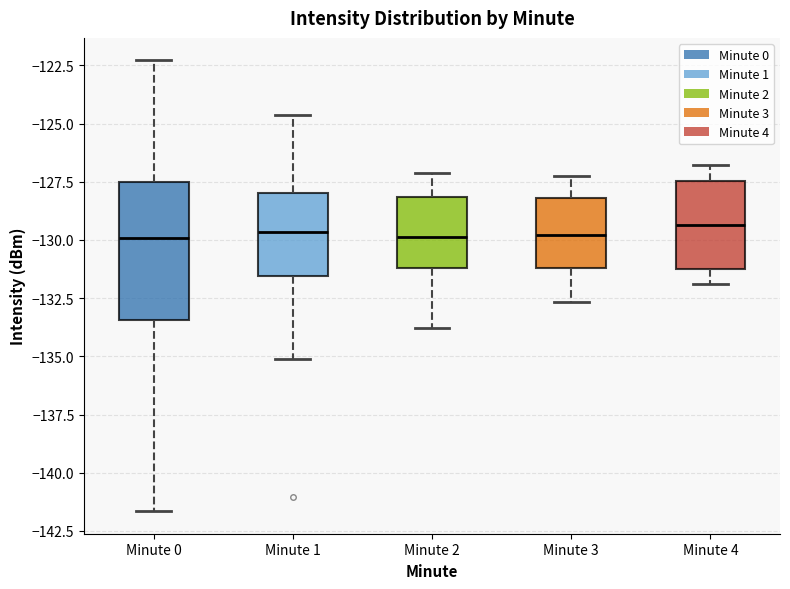

Comparing the boxes themselves (not the whiskers), which one is the tallest?

Minute 0